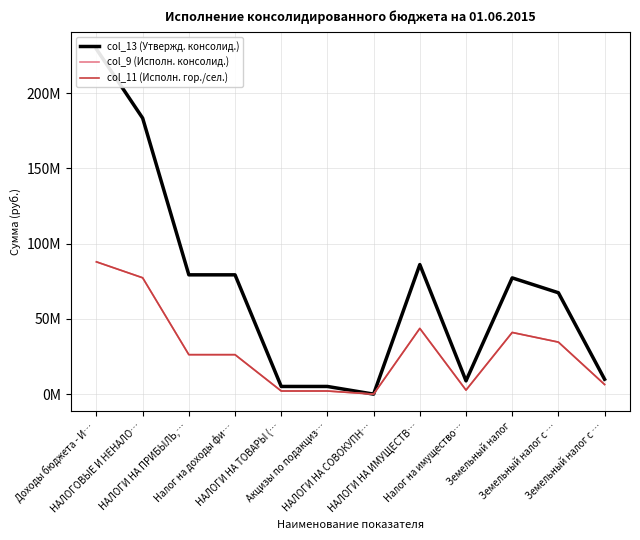

Reading left to right, what are all the values shown in this chart?

col_13 (Утвержд. консолид.): 229183070.0	183332000.0	79247000.0	79247000.0	5097000.0	5097000.0	3000.0	86062000.0	8832000.0	77230000.0	67345000.0	9885000.0
col_9 (Исполн. консолид.): 87869942.9	77290253.1	26208831.1	26208831.1	2079675.8	2079675.8	6339.0	43652242.7	2684860.7	40967382.0	34560568.0	6406813.9
col_11 (Исполн. гор./сел.): 87869942.9	77290253.1	26208831.1	26208831.1	2079675.8	2079675.8	6339.0	43652242.7	2684860.7	40967382.0	34560568.0	6406813.9